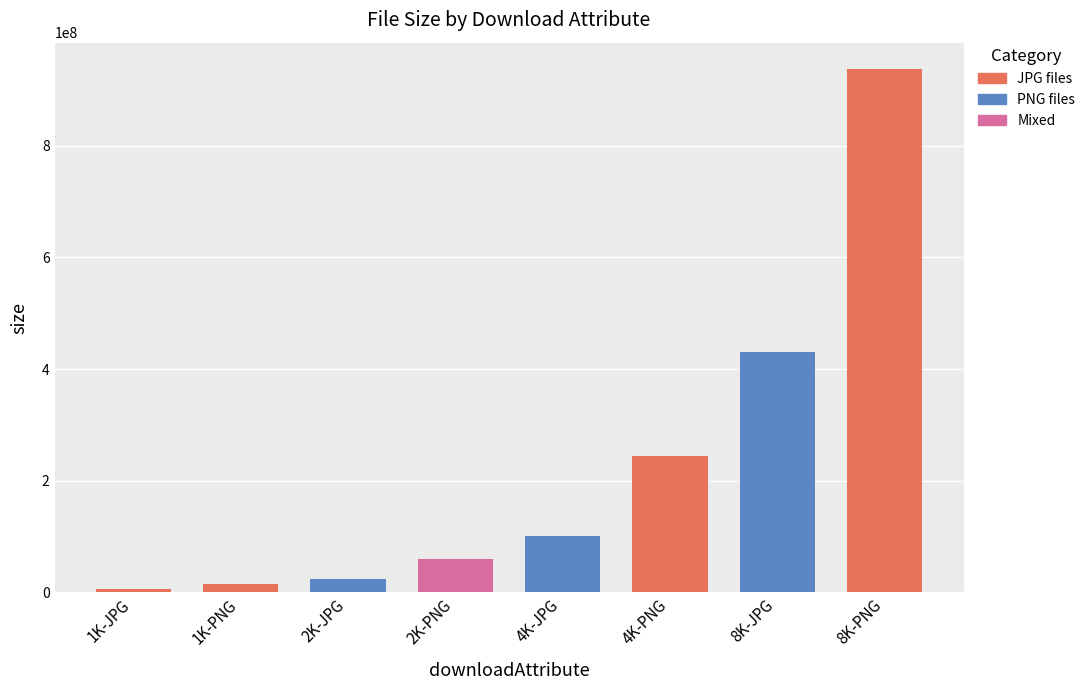

How many series are shown in this chart?

1